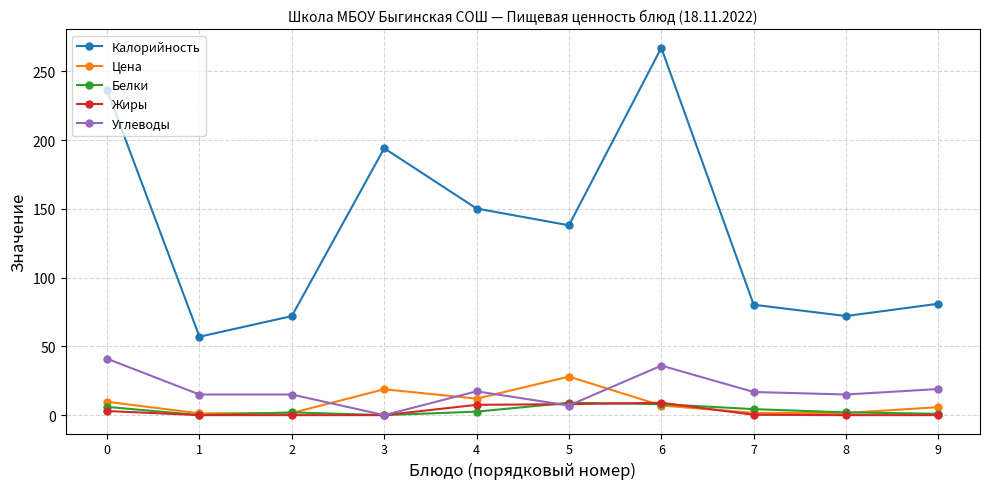

What is the sum of the Углеводы values at 3 and 5?

7.0